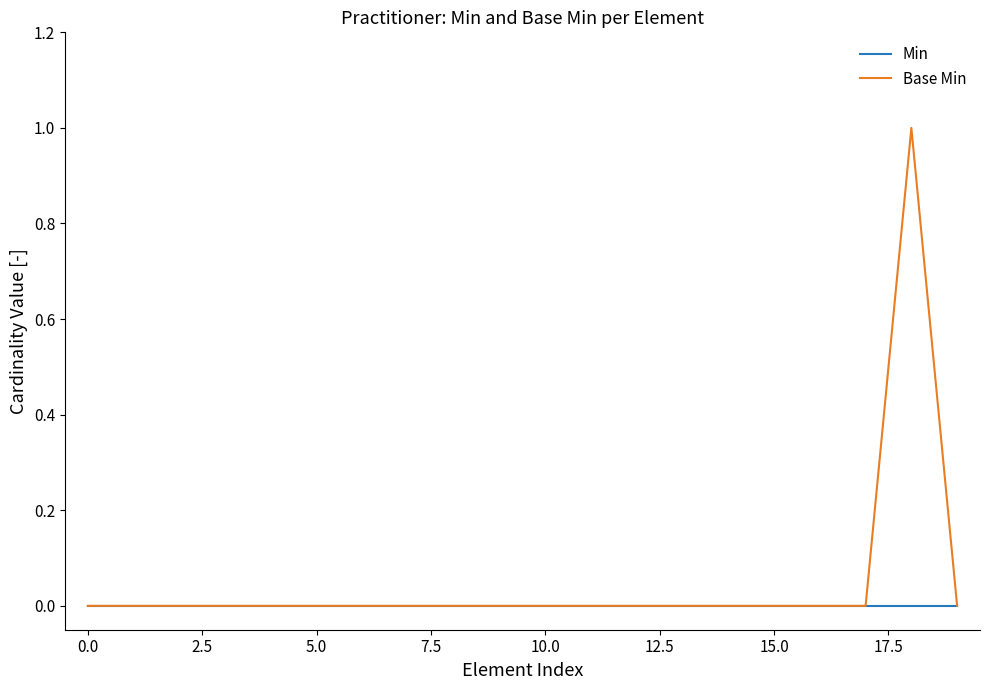

Rank the series by their maximum value, from highest to lowest.

Base Min, Min